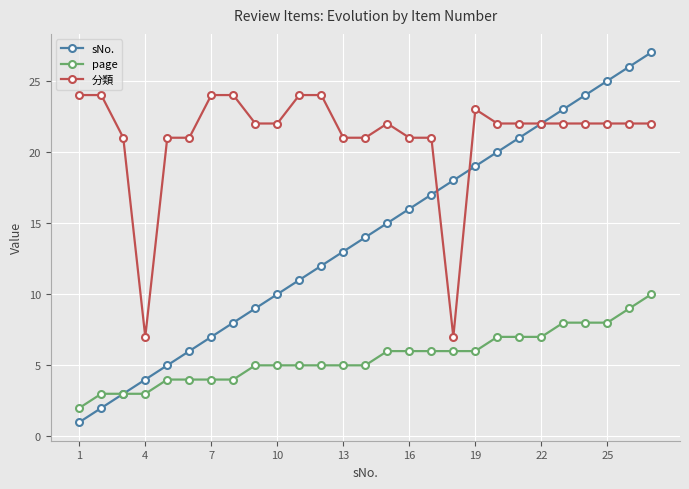

True or false: 分類 and page cross at least once.

False